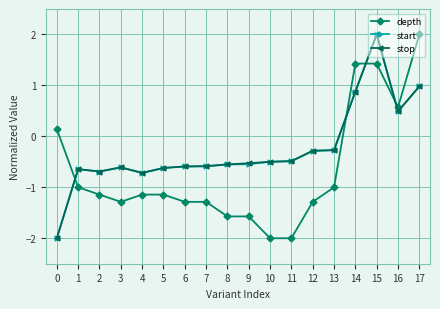

Where is the first local minimum for depth?

3